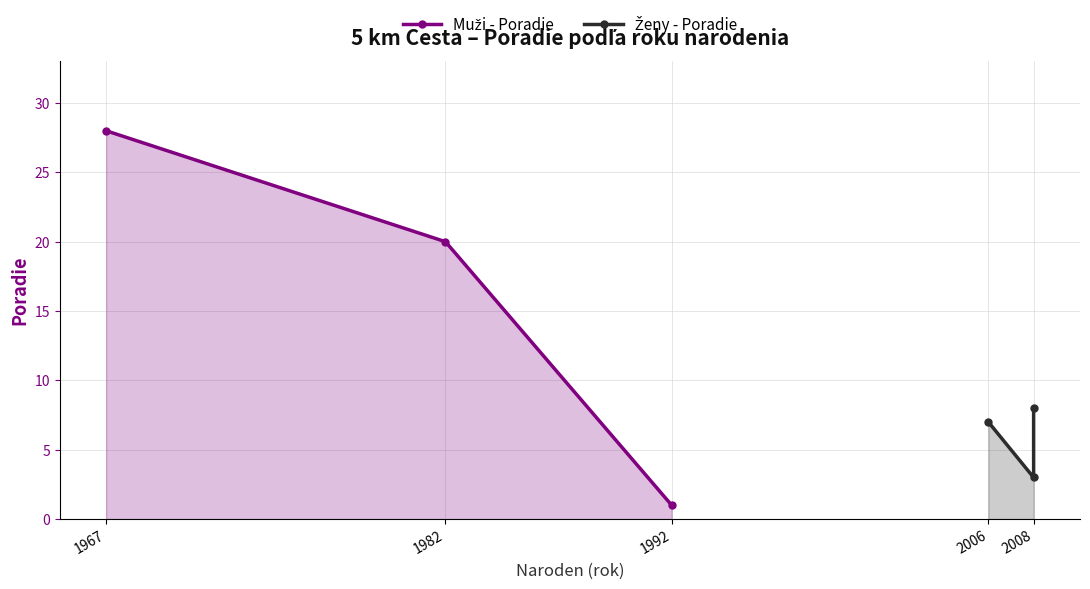

What is the difference between the Muži - Poradie values at 1992 and 1967?

27